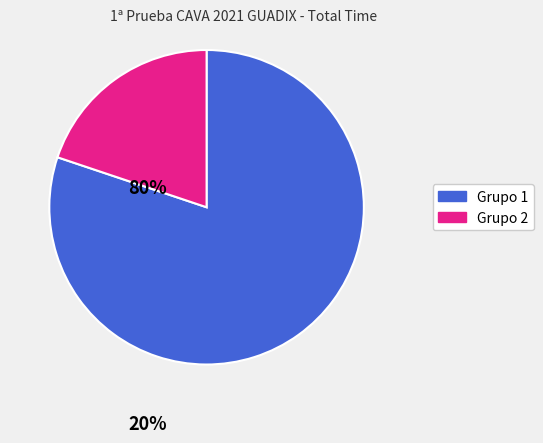

Does any single category account for the majority?

Yes